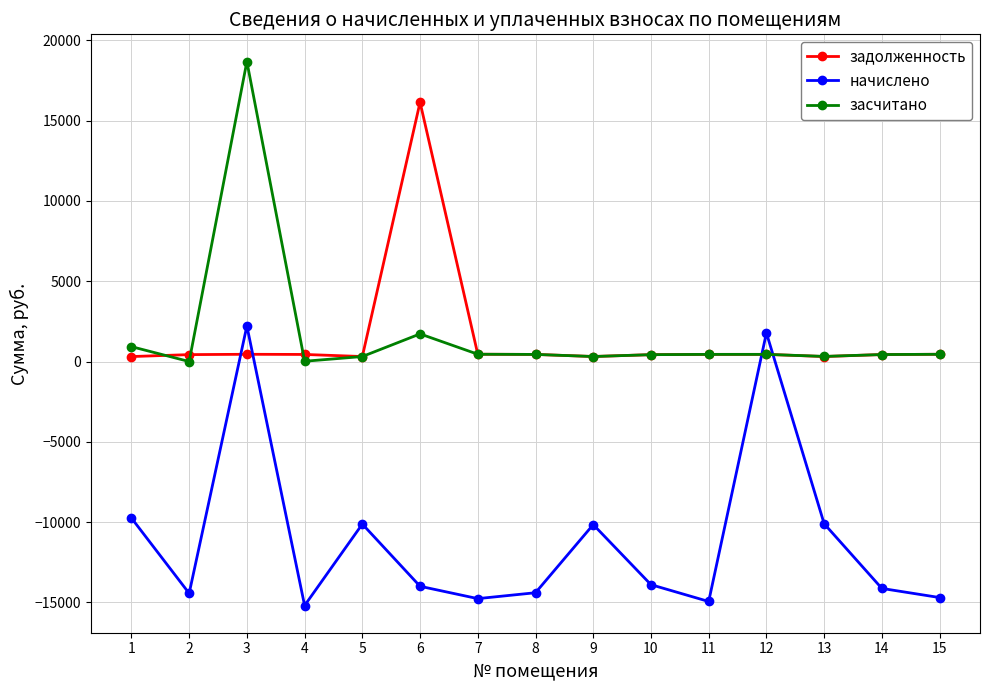

How many data points does each series have?

15